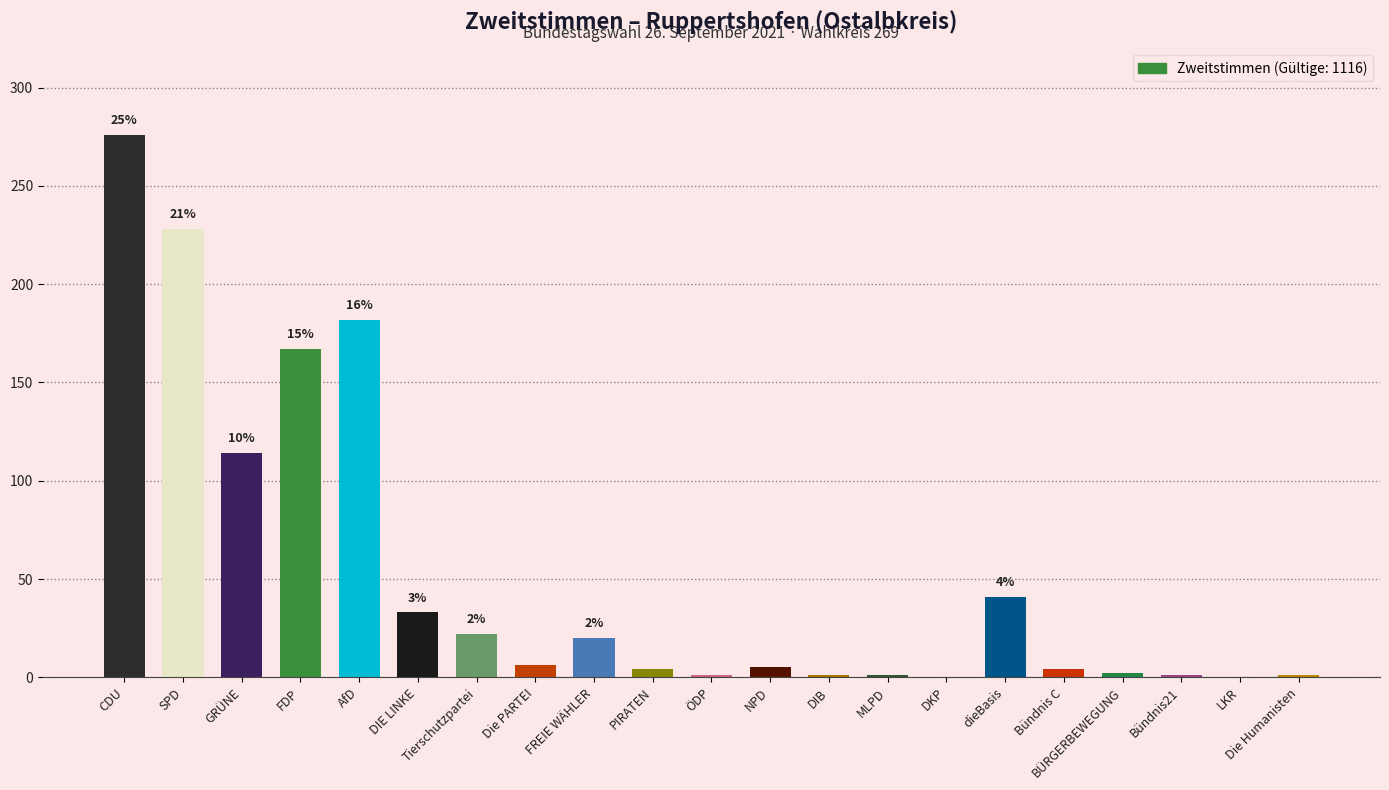

Which has a higher value, DIE LINKE or dieBasis?

dieBasis